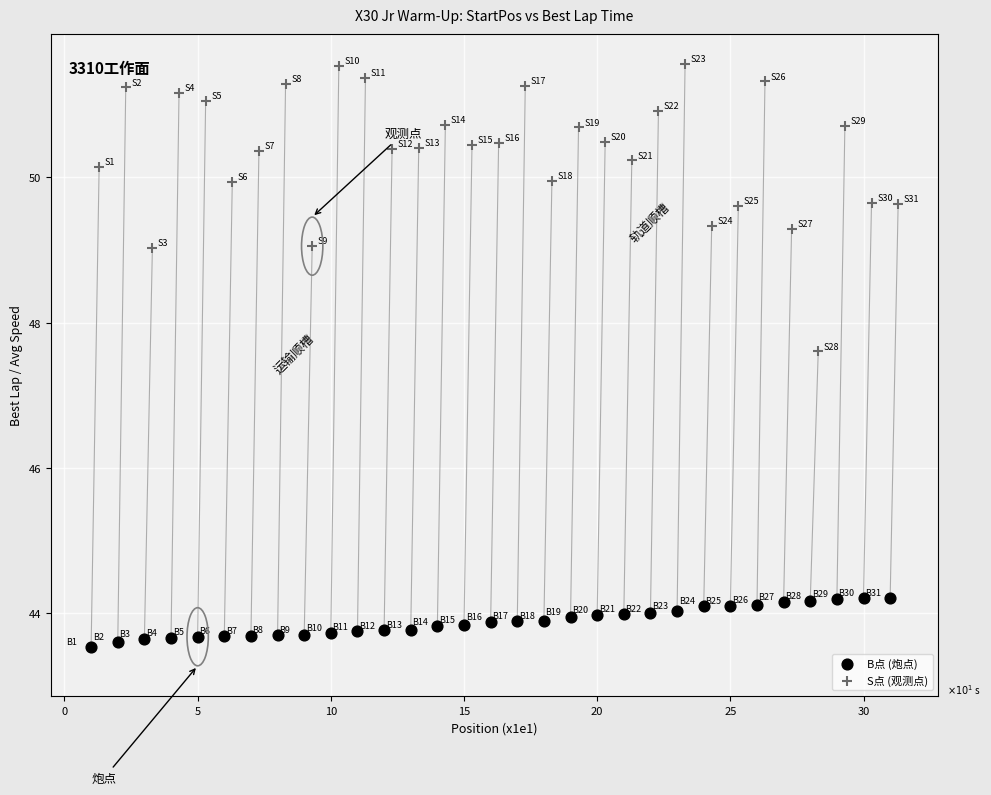

Which series contains the lowest Y value?

B点 (炮点)